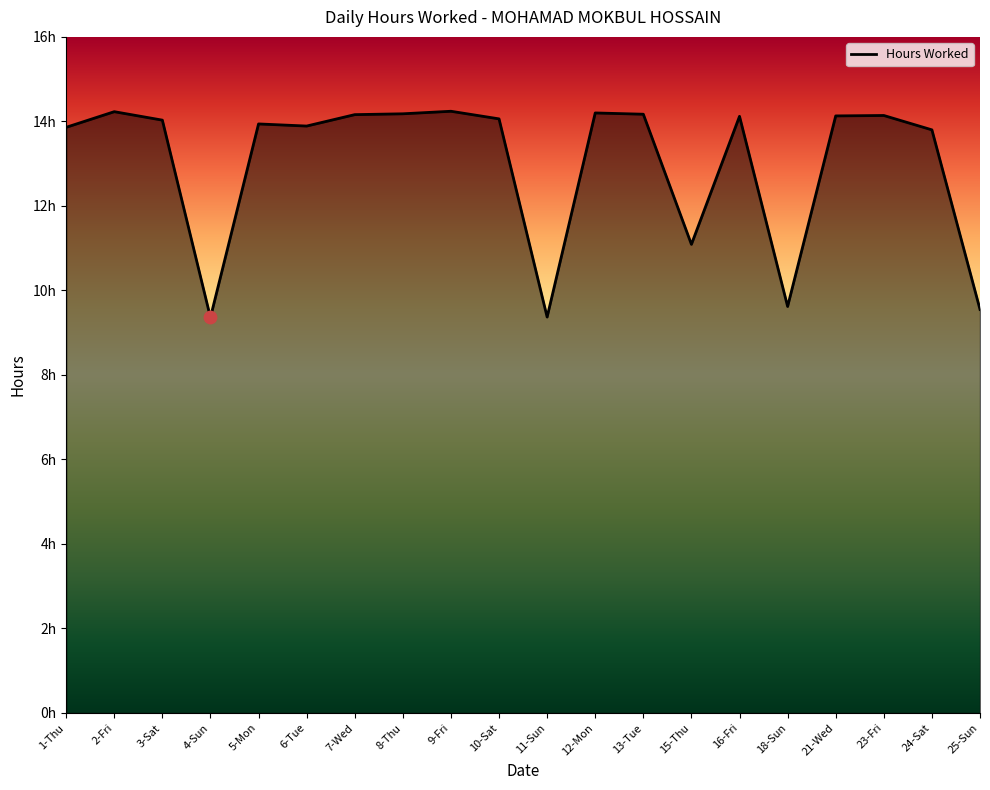

Is this an area chart (filled region under the line)?

Yes